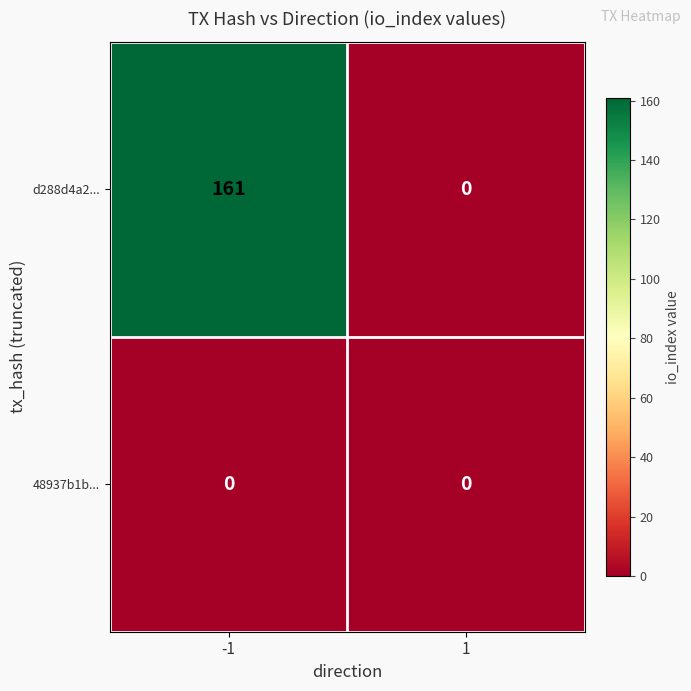

Reading left to right, list all the values displayed in this chart.

d288d4a2...: 161	0
48937b1b...: 0	0